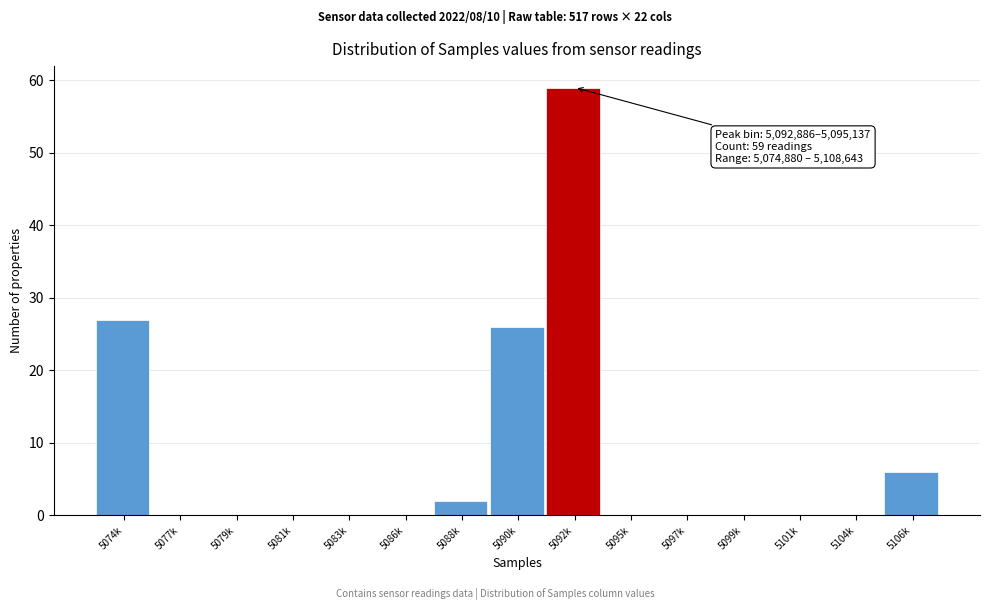

Reading left to right, what are all the values shown in this chart?

5074k=27	5077k=0	5079k=0	5081k=0	5083k=0	5086k=0	5088k=2	5090k=26	5092k=59	5095k=0	5097k=0	5099k=0	5101k=0	5104k=0	5106k=6